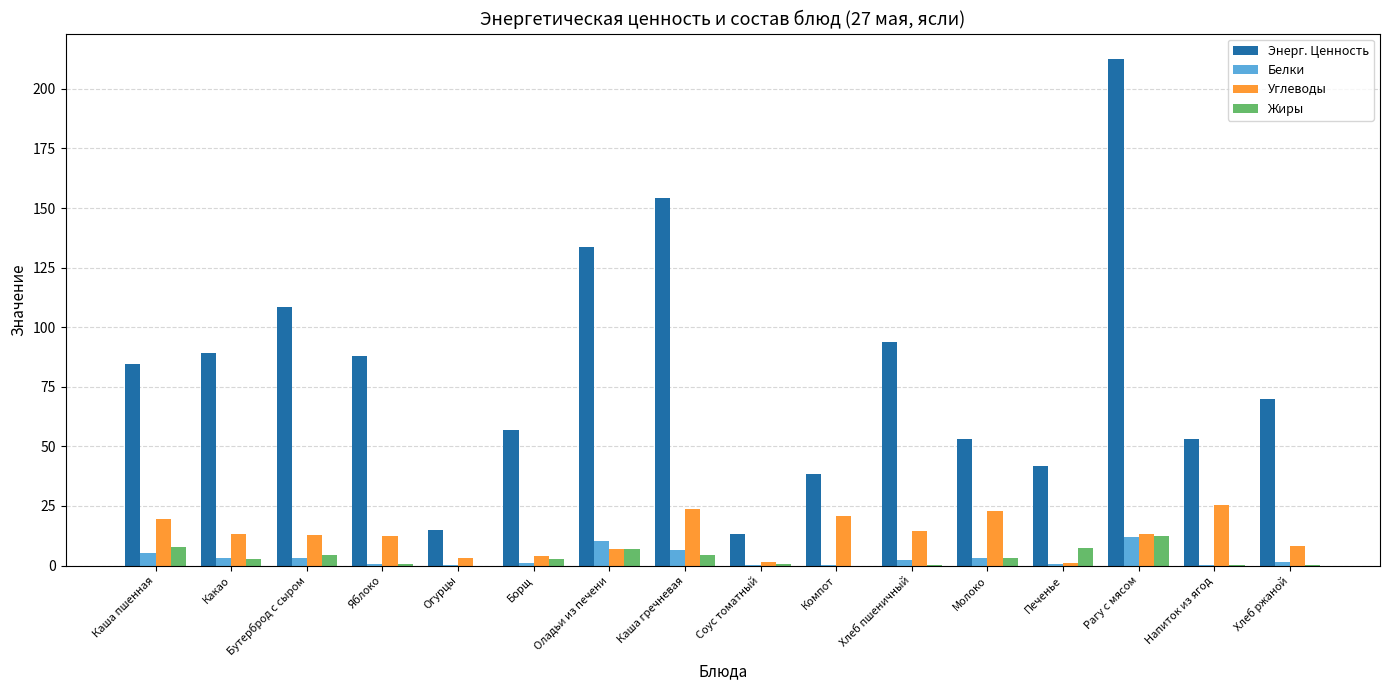

How many groups of bars are there?

16